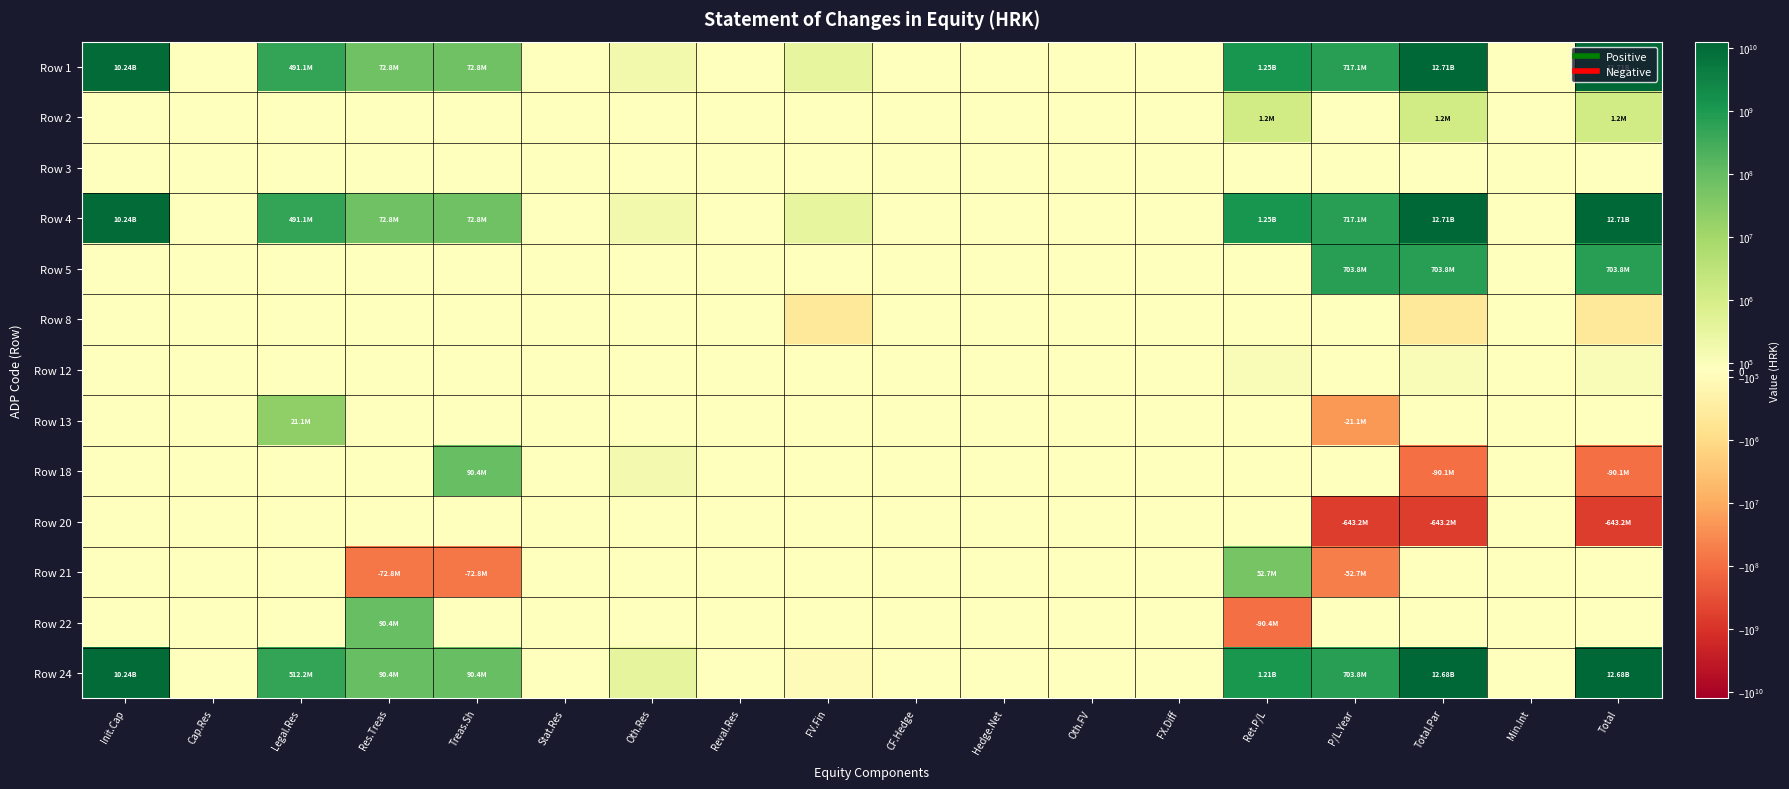

Reading left to right, transcribe all the data shown in this chart.

Row 1: Init.Cap=10244977390	Cap.Res=0	Legal.Res=491142675	Res.Treas=72774265	Treas.Sh=72774265	Stat.Res=0	Oth.Res=317447	Reval.Res=0	FV.Fin=567183	CF.Hedge=0	Hedge.Net=0	Oth.FV=0	FX.Diff=0	Ret.P/L=1251160738	P/L.Year=717064453	Total.Par=12705229886	Min.Int=0	Total=12705229886
Row 2: Init.Cap=0	Cap.Res=0	Legal.Res=0	Res.Treas=0	Treas.Sh=0	Stat.Res=0	Oth.Res=0	Reval.Res=0	FV.Fin=0	CF.Hedge=0	Hedge.Net=0	Oth.FV=0	FX.Diff=0	Ret.P/L=1226338	P/L.Year=0	Total.Par=1226338	Min.Int=0	Total=1226338
Row 3: Init.Cap=0	Cap.Res=0	Legal.Res=0	Res.Treas=0	Treas.Sh=0	Stat.Res=0	Oth.Res=0	Reval.Res=0	FV.Fin=0	CF.Hedge=0	Hedge.Net=0	Oth.FV=0	FX.Diff=0	Ret.P/L=0	P/L.Year=0	Total.Par=0	Min.Int=0	Total=0
Row 4: Init.Cap=10244977390	Cap.Res=0	Legal.Res=491142675	Res.Treas=72774265	Treas.Sh=72774265	Stat.Res=0	Oth.Res=317447	Reval.Res=0	FV.Fin=567183	CF.Hedge=0	Hedge.Net=0	Oth.FV=0	FX.Diff=0	Ret.P/L=1252387076	P/L.Year=717064453	Total.Par=12706456224	Min.Int=0	Total=12706456224
Row 5: Init.Cap=0	Cap.Res=0	Legal.Res=0	Res.Treas=0	Treas.Sh=0	Stat.Res=0	Oth.Res=0	Reval.Res=0	FV.Fin=0	CF.Hedge=0	Hedge.Net=0	Oth.FV=0	FX.Diff=0	Ret.P/L=0	P/L.Year=703800152	Total.Par=703800152	Min.Int=0	Total=703800152
Row 8: Init.Cap=0	Cap.Res=0	Legal.Res=0	Res.Treas=0	Treas.Sh=0	Stat.Res=0	Oth.Res=0	Reval.Res=0	FV.Fin=-676645	CF.Hedge=0	Hedge.Net=0	Oth.FV=0	FX.Diff=0	Ret.P/L=0	P/L.Year=0	Total.Par=-676645	Min.Int=0	Total=-676645
Row 12: Init.Cap=0	Cap.Res=0	Legal.Res=0	Res.Treas=0	Treas.Sh=0	Stat.Res=0	Oth.Res=0	Reval.Res=0	FV.Fin=0	CF.Hedge=0	Hedge.Net=0	Oth.FV=0	FX.Diff=0	Ret.P/L=143955	P/L.Year=0	Total.Par=143955	Min.Int=0	Total=143955
Row 13: Init.Cap=0	Cap.Res=0	Legal.Res=21106195	Res.Treas=0	Treas.Sh=0	Stat.Res=0	Oth.Res=0	Reval.Res=0	FV.Fin=0	CF.Hedge=0	Hedge.Net=0	Oth.FV=0	FX.Diff=0	Ret.P/L=0	P/L.Year=-21106195	Total.Par=0	Min.Int=0	Total=0
Row 18: Init.Cap=0	Cap.Res=0	Legal.Res=0	Res.Treas=0	Treas.Sh=90388852	Stat.Res=0	Oth.Res=279841	Reval.Res=0	FV.Fin=0	CF.Hedge=0	Hedge.Net=0	Oth.FV=0	FX.Diff=0	Ret.P/L=0	P/L.Year=0	Total.Par=-90109011	Min.Int=0	Total=-90109011
Row 20: Init.Cap=0	Cap.Res=0	Legal.Res=0	Res.Treas=0	Treas.Sh=0	Stat.Res=0	Oth.Res=0	Reval.Res=0	FV.Fin=0	CF.Hedge=0	Hedge.Net=0	Oth.FV=0	FX.Diff=0	Ret.P/L=0	P/L.Year=-643229856	Total.Par=-643229856	Min.Int=0	Total=-643229856
Row 21: Init.Cap=0	Cap.Res=0	Legal.Res=0	Res.Treas=-72774265	Treas.Sh=-72774265	Stat.Res=0	Oth.Res=0	Reval.Res=0	FV.Fin=0	CF.Hedge=0	Hedge.Net=0	Oth.FV=0	FX.Diff=0	Ret.P/L=52728402	P/L.Year=-52728402	Total.Par=0	Min.Int=0	Total=0
Row 22: Init.Cap=0	Cap.Res=0	Legal.Res=0	Res.Treas=90388852	Treas.Sh=0	Stat.Res=0	Oth.Res=0	Reval.Res=0	FV.Fin=0	CF.Hedge=0	Hedge.Net=0	Oth.FV=0	FX.Diff=0	Ret.P/L=-90388852	P/L.Year=0	Total.Par=0	Min.Int=0	Total=0
Row 24: Init.Cap=10244977390	Cap.Res=0	Legal.Res=512248870	Res.Treas=90388852	Treas.Sh=90388852	Stat.Res=0	Oth.Res=597288	Reval.Res=0	FV.Fin=-109462	CF.Hedge=0	Hedge.Net=0	Oth.FV=0	FX.Diff=0	Ret.P/L=1214870581	P/L.Year=703800152	Total.Par=12676384819	Min.Int=0	Total=12676384819